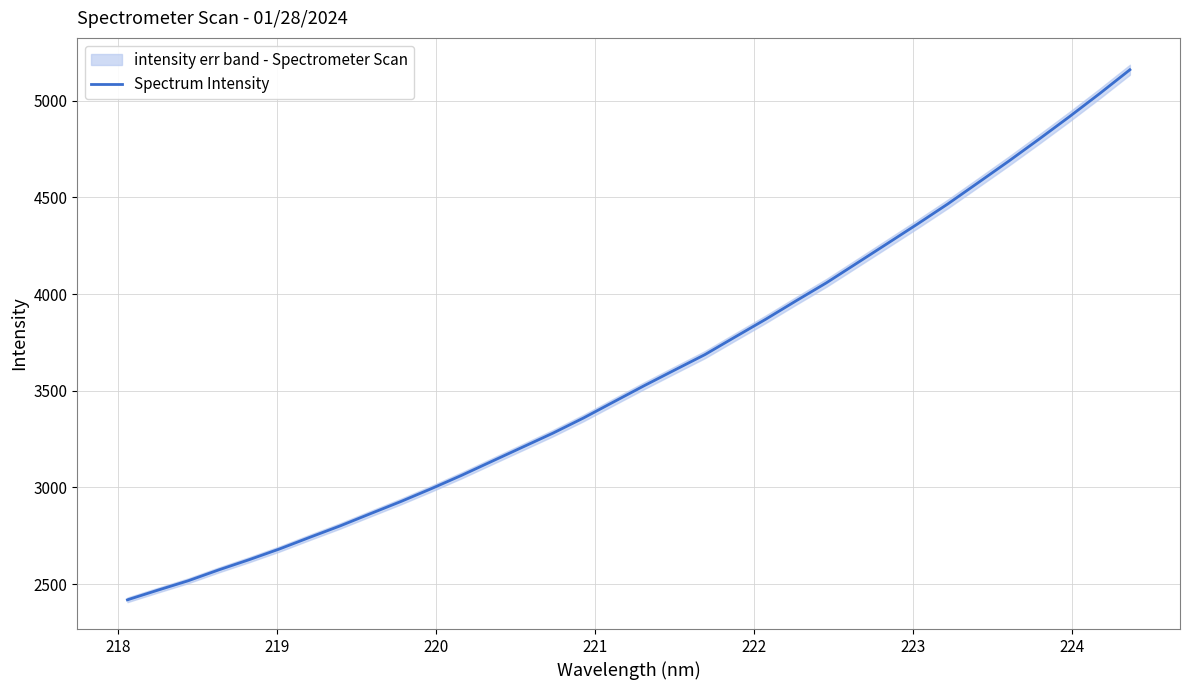

What is the value of the 26th point from the left?

4260.8